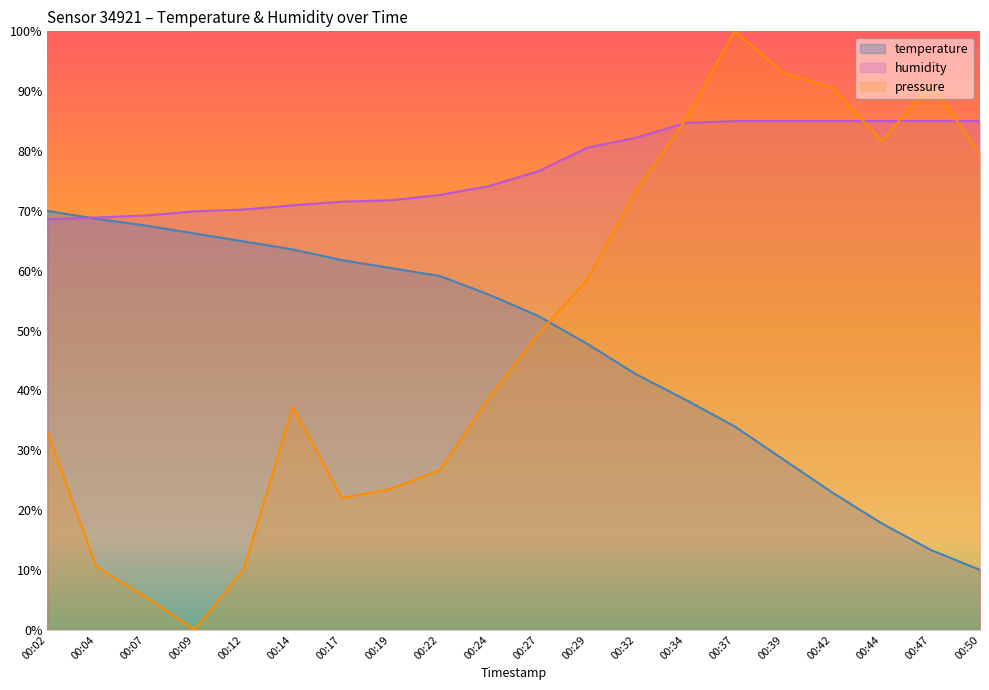

Reading left to right, transcribe all the data shown in this chart.

temperature: 00:02=70.0	00:04=68.7	00:07=67.6	00:09=66.2	00:12=64.9	00:14=63.6	00:17=61.8	00:19=60.4	00:22=59.1	00:24=56.0	00:27=52.4	00:29=47.8	00:32=42.7	00:34=38.4	00:37=34.0	00:39=28.4	00:42=22.9	00:44=17.8	00:47=13.3	00:50=10.0
humidity: 00:02=68.6	00:04=68.9	00:07=69.2	00:09=69.9	00:12=70.2	00:14=70.9	00:17=71.5	00:19=71.8	00:22=72.7	00:24=74.2	00:27=76.6	00:29=80.6	00:32=82.2	00:34=84.7	00:37=85.0	00:39=85.0	00:42=85.0	00:44=85.0	00:47=85.0	00:50=85.0
pressure_norm: 00:02=33.0	00:04=10.5	00:07=5.5	00:09=0.0	00:12=10.2	00:14=37.2	00:17=22.0	00:19=23.5	00:22=26.7	00:24=38.8	00:27=49.4	00:29=58.5	00:32=73.5	00:34=85.2	00:37=100.0	00:39=93.0	00:42=90.5	00:44=81.6	00:47=91.2	00:50=79.6